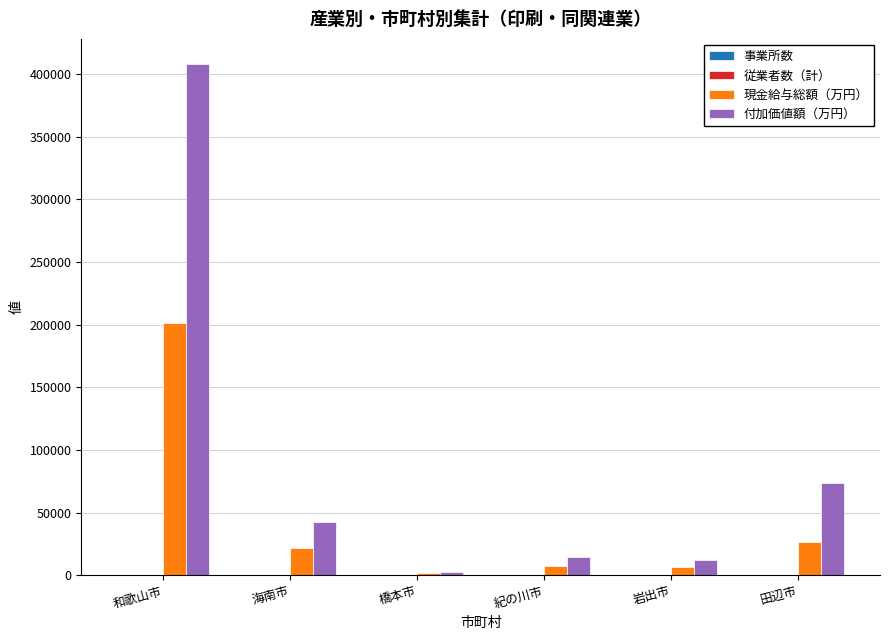

Which series has the largest total across all categories?

付加価値額（万円）